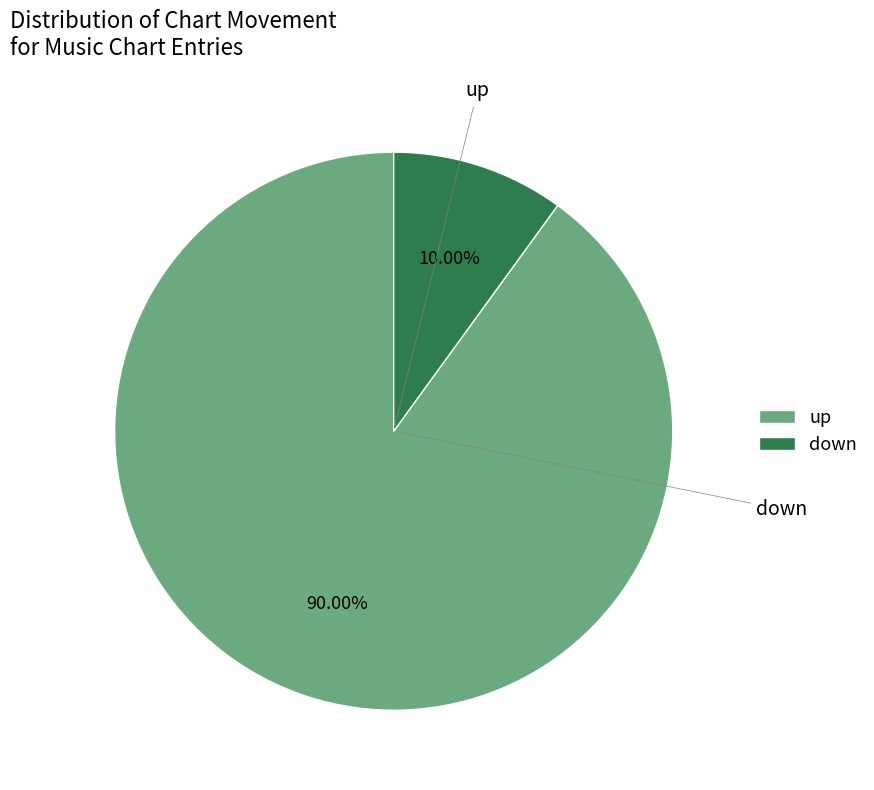

To the nearest percent, what percentage of the pie is up?

90%